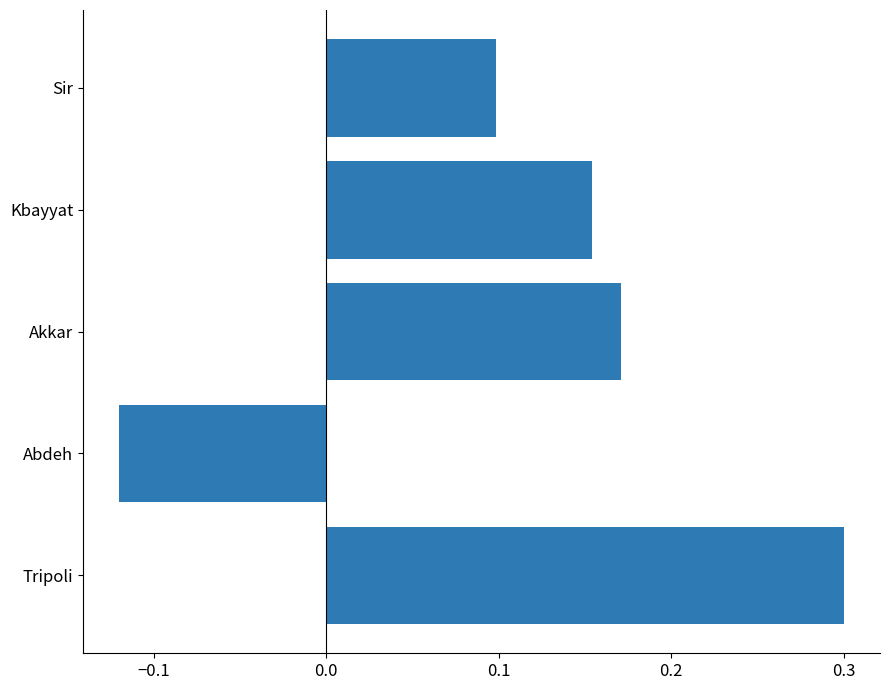

What is the greatest value displayed?

0.3